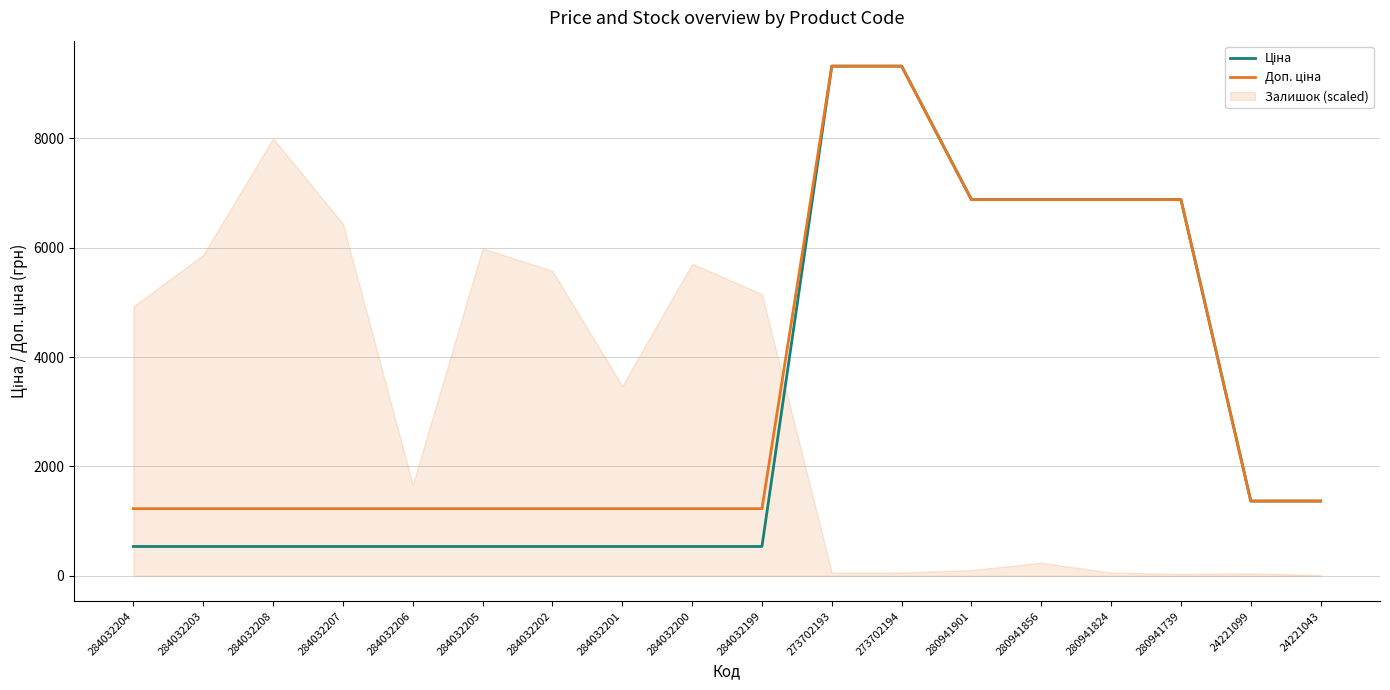

Where is Ціна nearest to the value 4928?

280941901